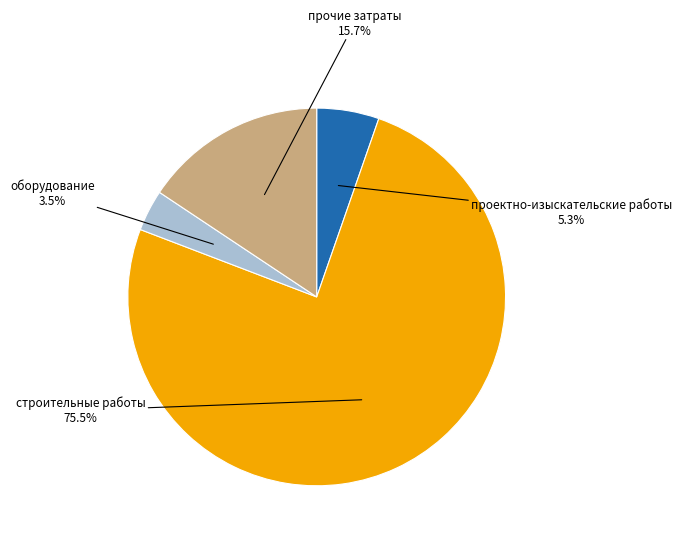

Does any single category account for the majority?

Yes